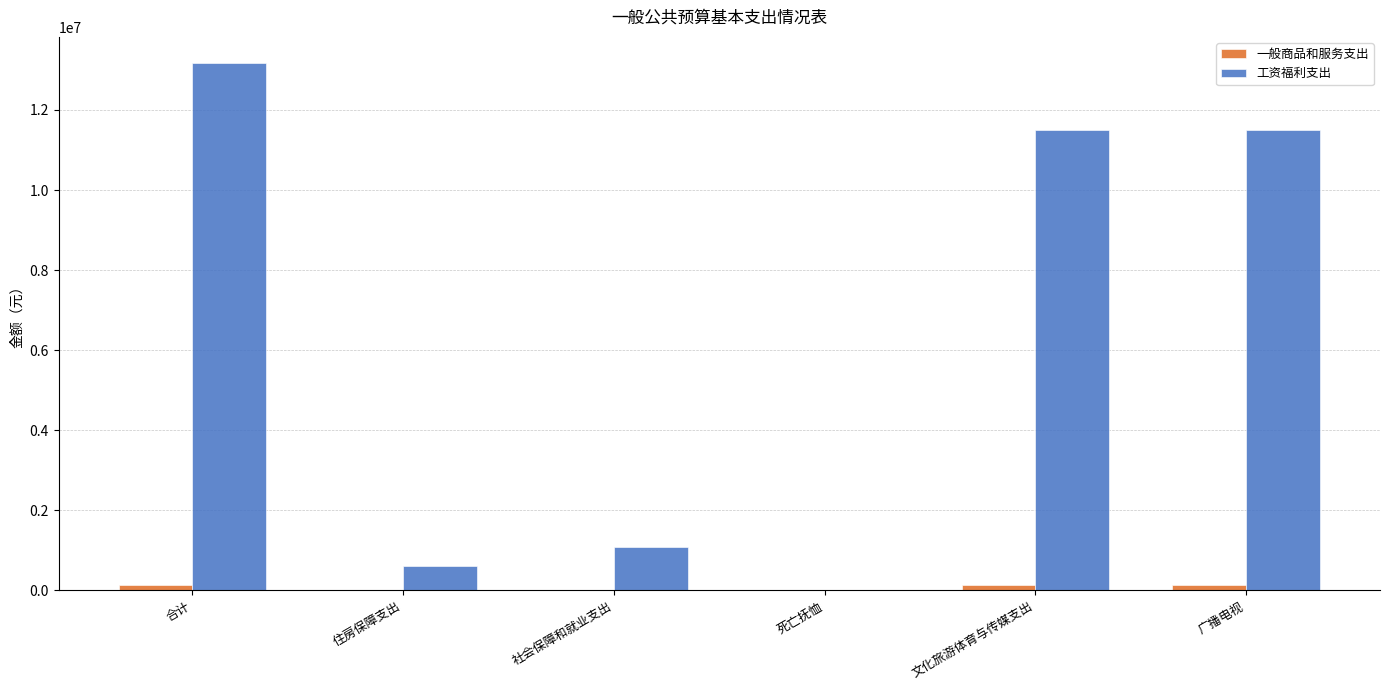

Which category has the highest value in the 工资福利支出 series?

合计